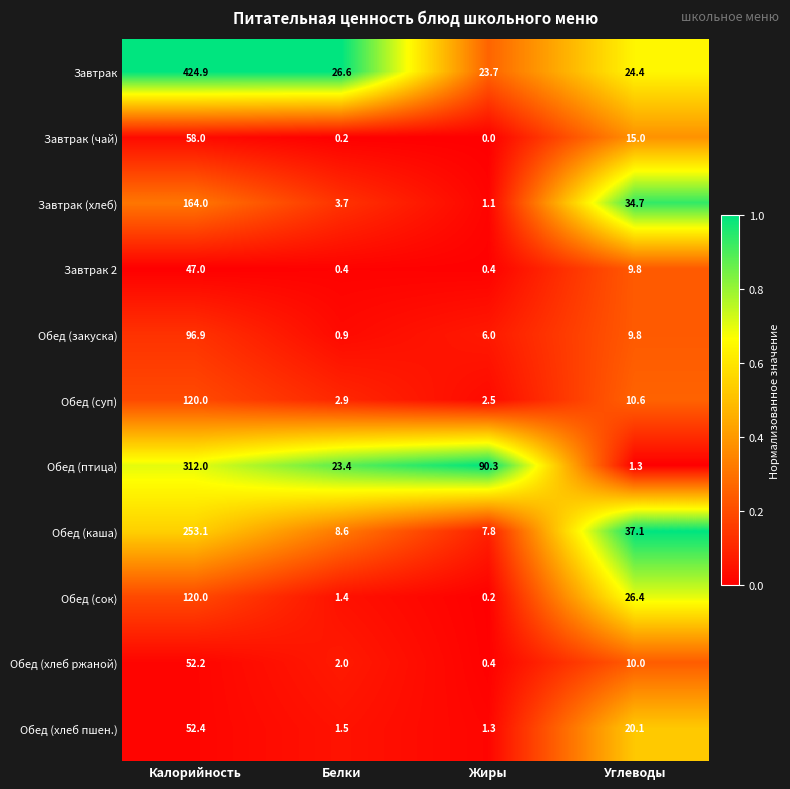

Is it true that Обед (суп) equals 10.6 at Углеводы?

True